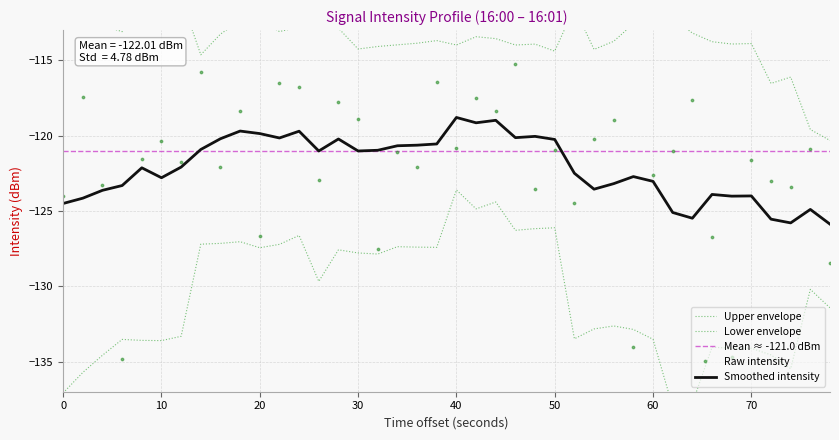

What is the lowest value of the Smoothed intensity series?

-125.9